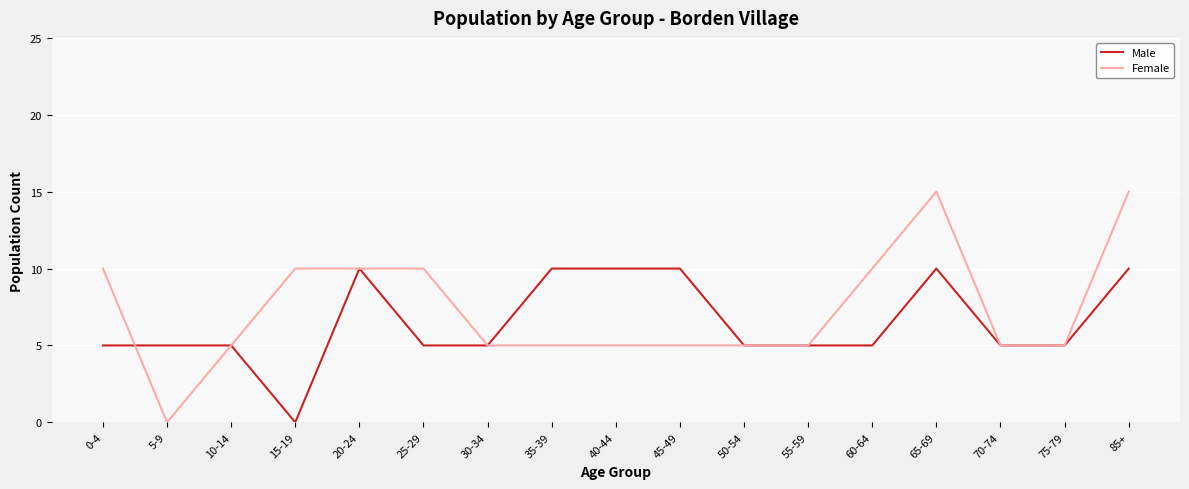

Is this an area chart (filled region under the line)?

No